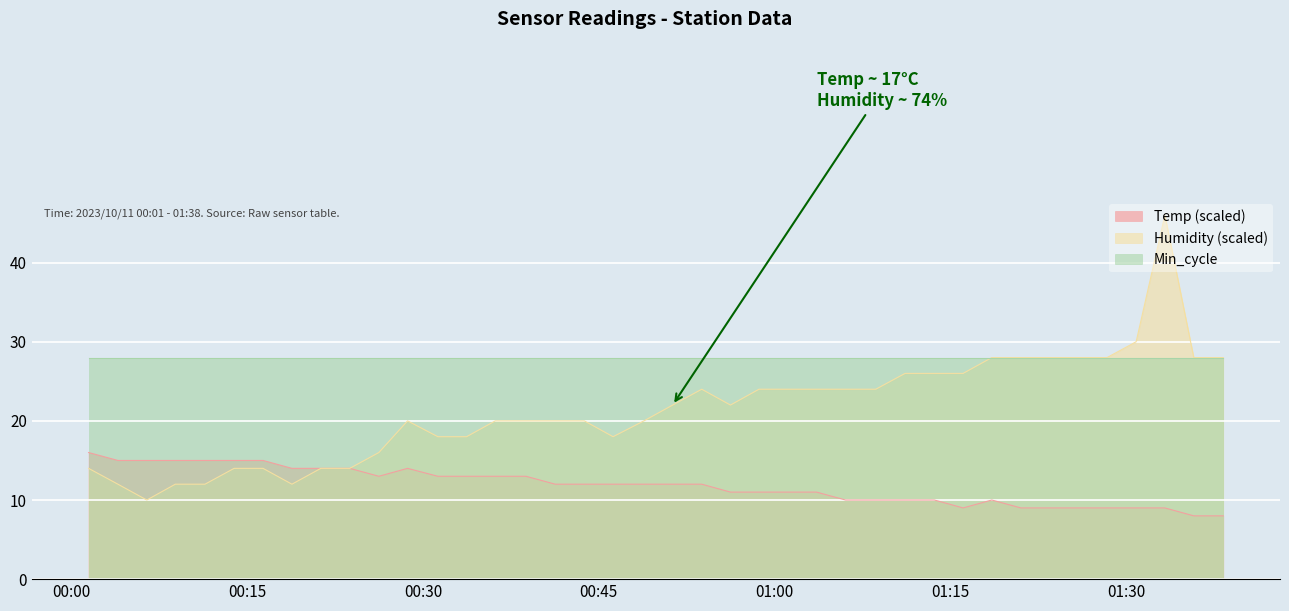

What is the lowest value of the Temp (scaled) series?

8.0